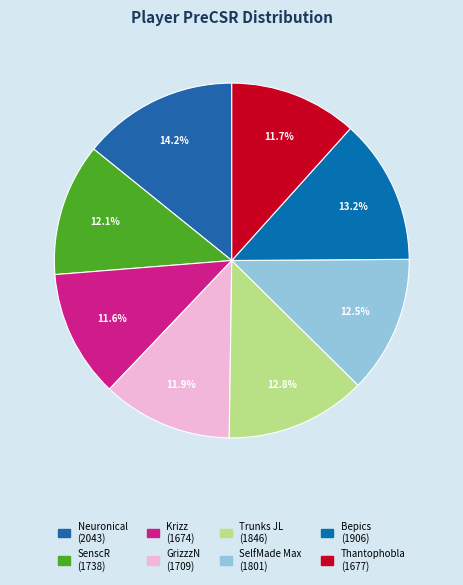

What is the change in value from SenscR to SelfMade Max?

+63